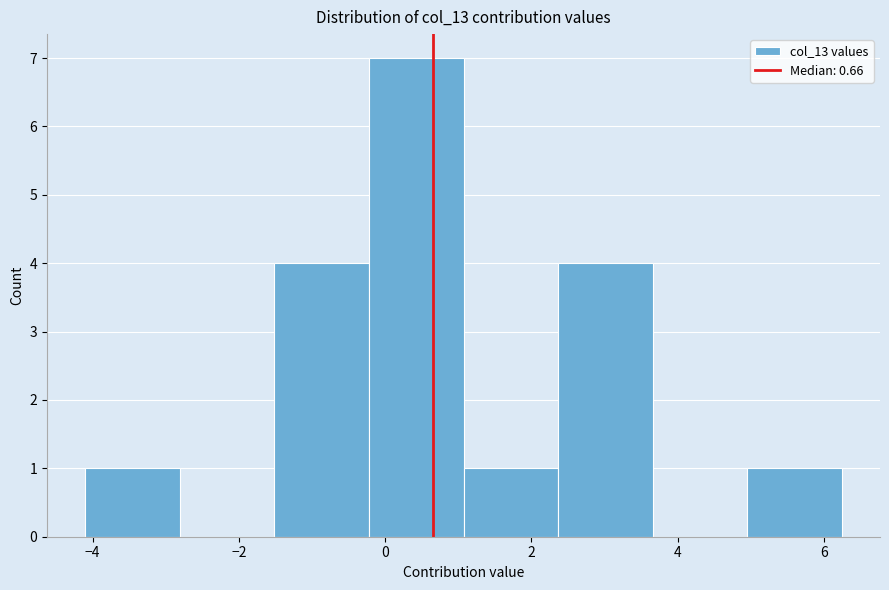

Reading left to right, list every bar in this chart as the range it spans on the x-axis followed by its height. Neither the bar edges nor the heights are printed on the chart, so give them approximately, as read against the axes.

-4.2 to -2.8: 1
-2.8 to -1.6: 0
-1.6 to -0.2: 4
-0.2 to 1.0: 7
1.0 to 2.4: 1
2.4 to 3.6: 4
3.6 to 5.0: 0
5.0 to 6.2: 1